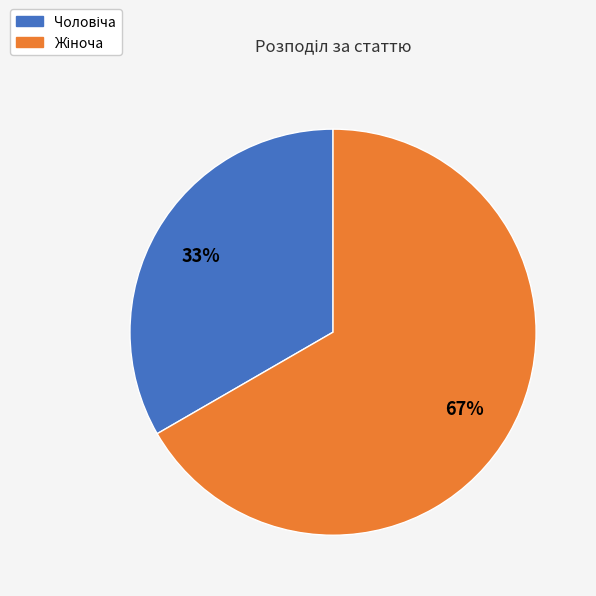

Is there any slice that represents more than half of the pie?

Yes